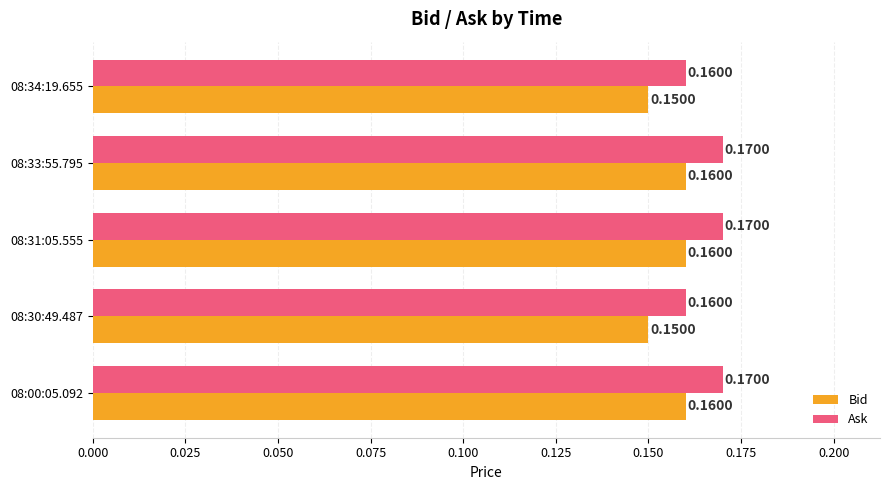

What is the sum of all Ask values?

0.8